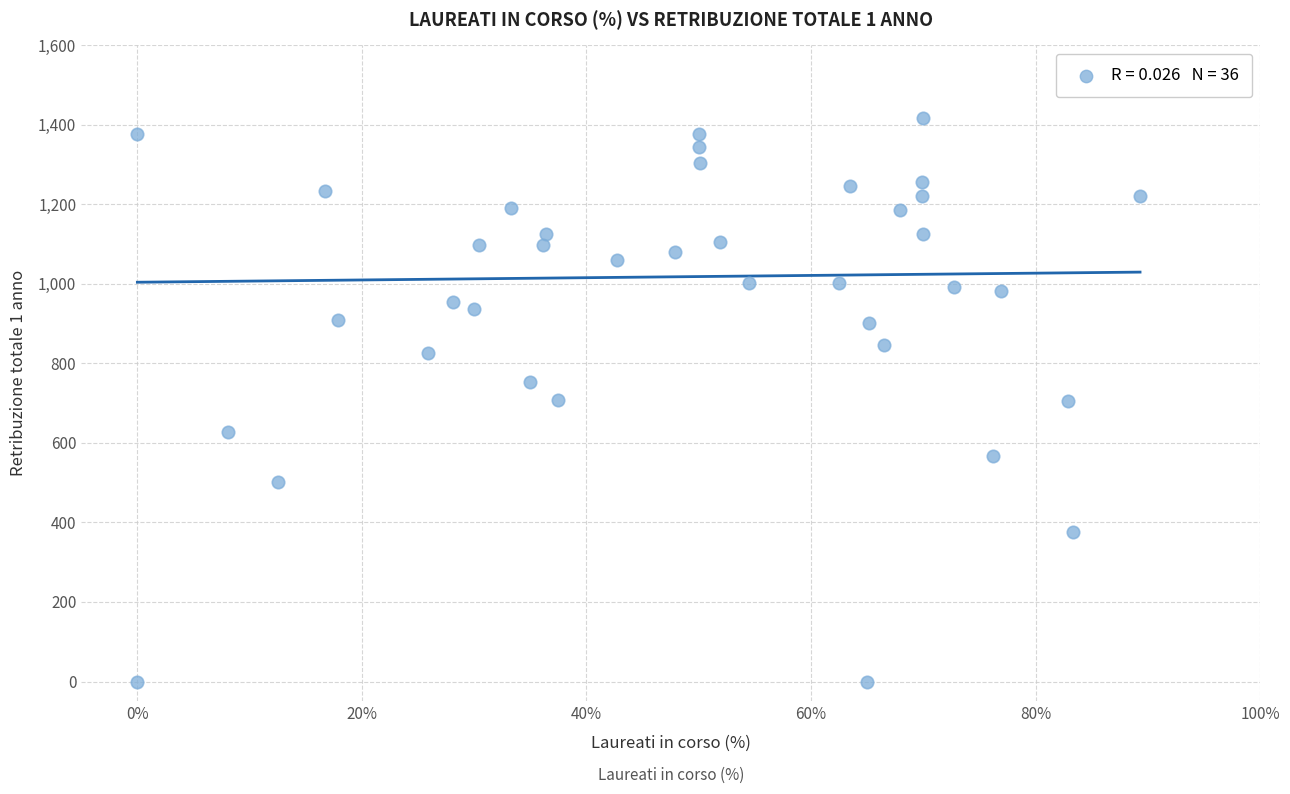

What is the range of X values (max minus min)?

89.3